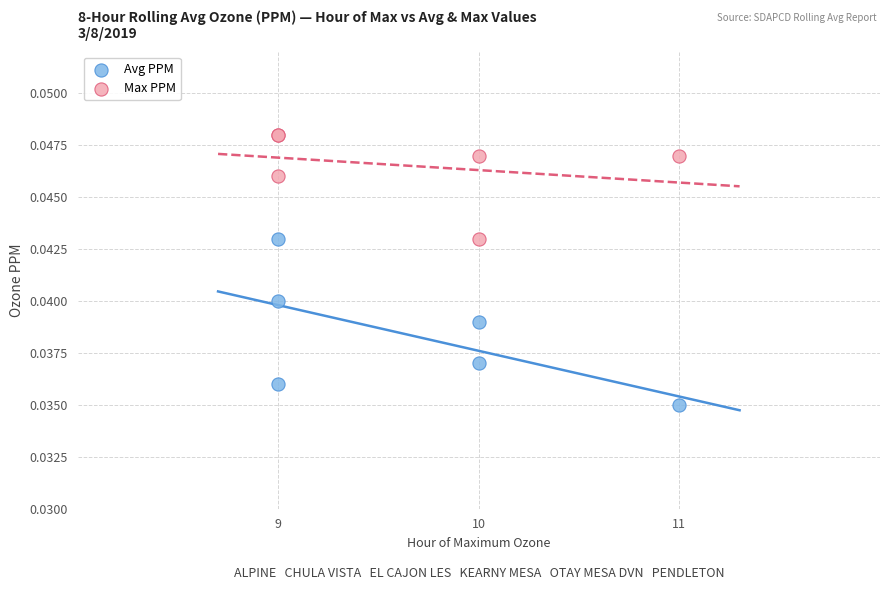

Which series has the largest Y range (max minus min)?

Avg PPM